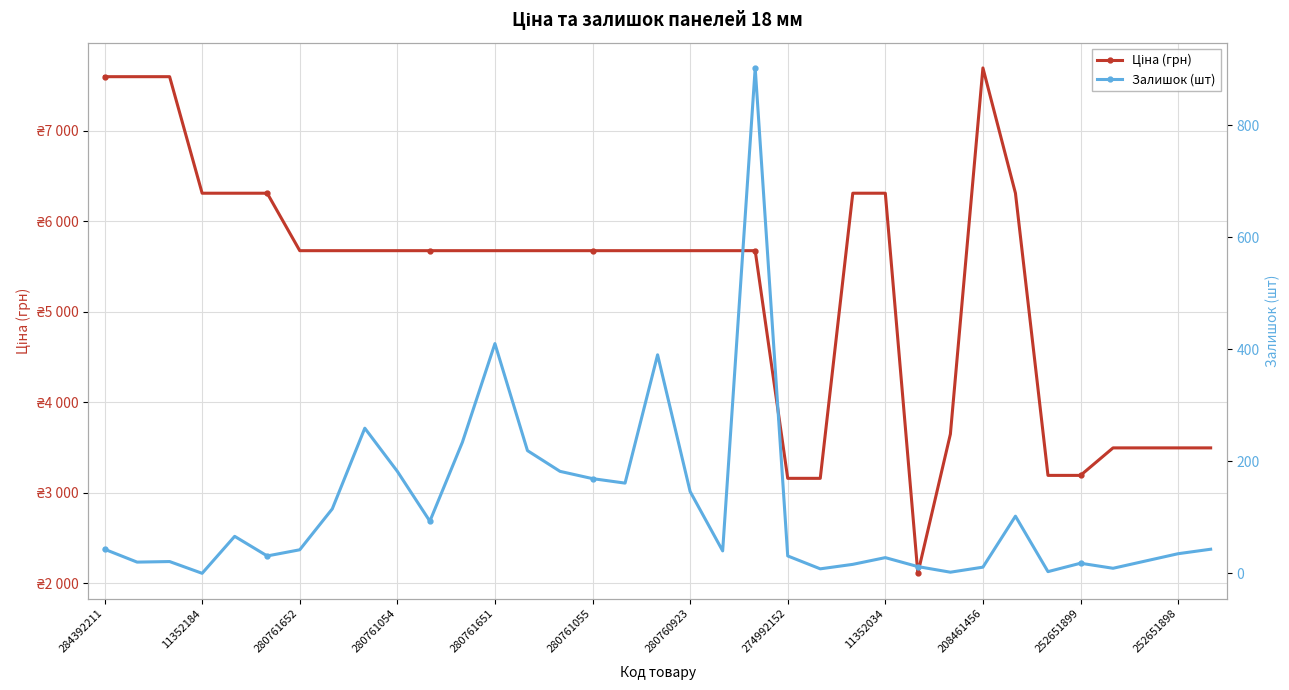

How many lines are shown in the chart?

2